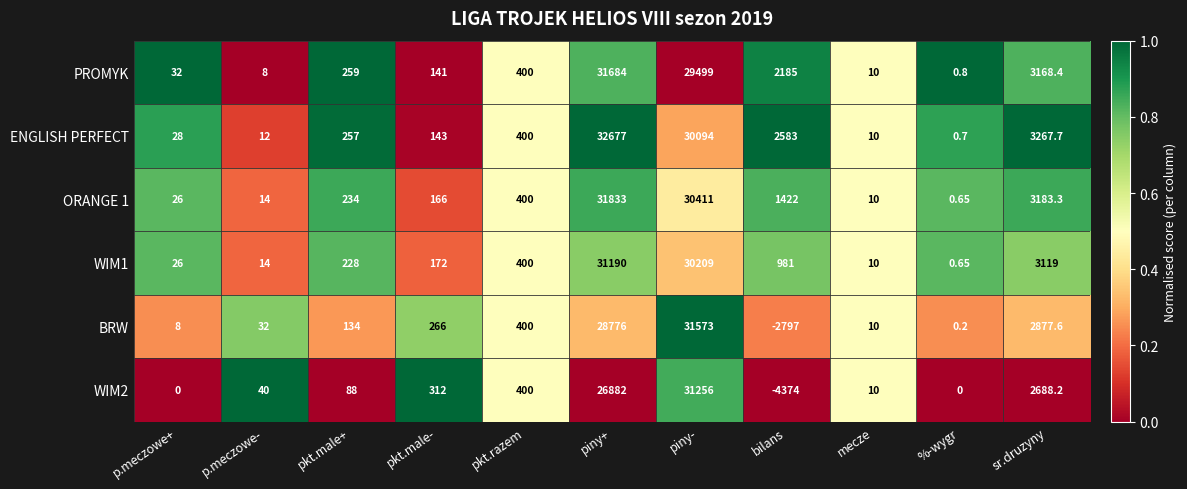

Which category has the highest value in the WIM2 series?

piny-